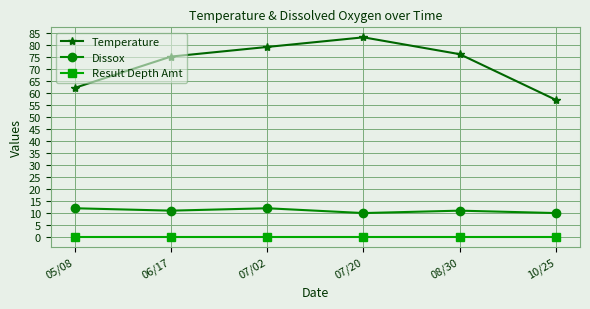

Where does the Dissox series first go above 11?

05/08